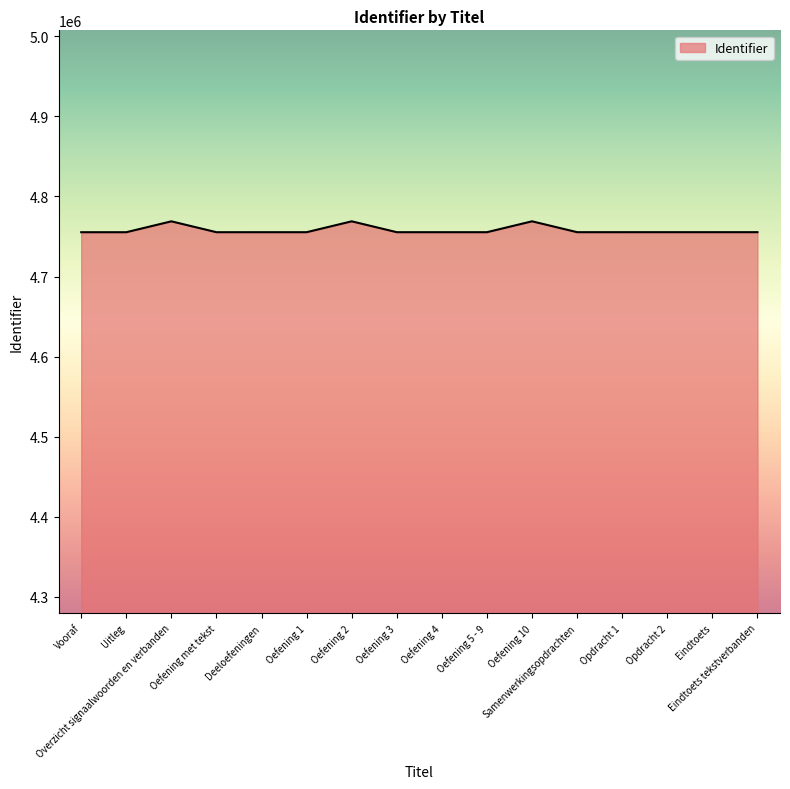

What is the minimum value shown in the chart?

4755329